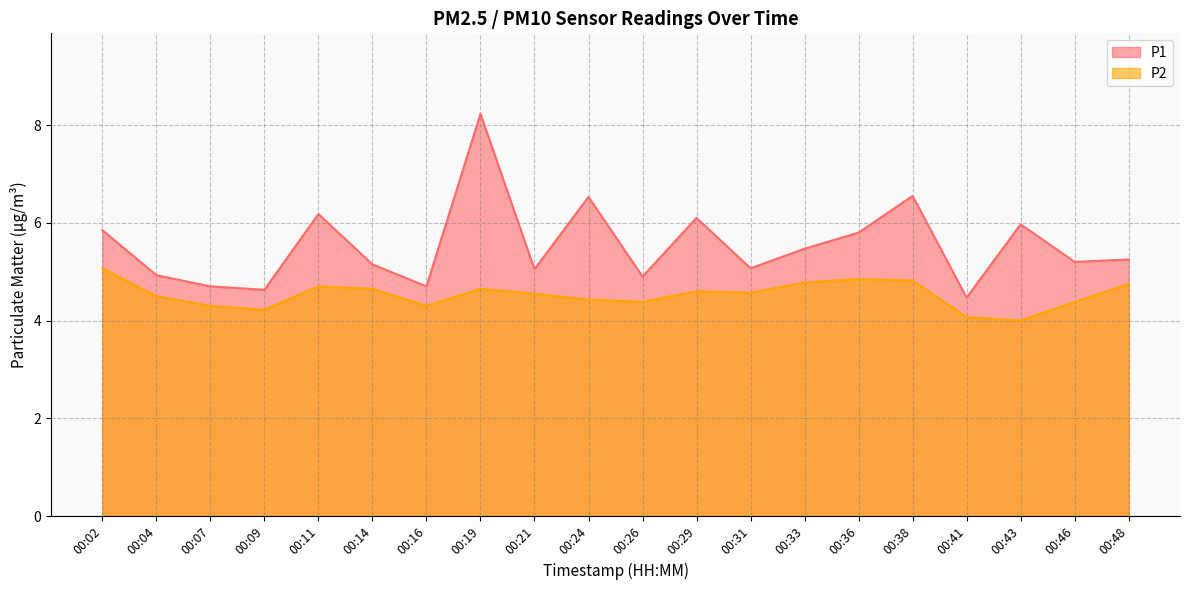

What is the value of the P1 point at the 11th from the left?

4.9